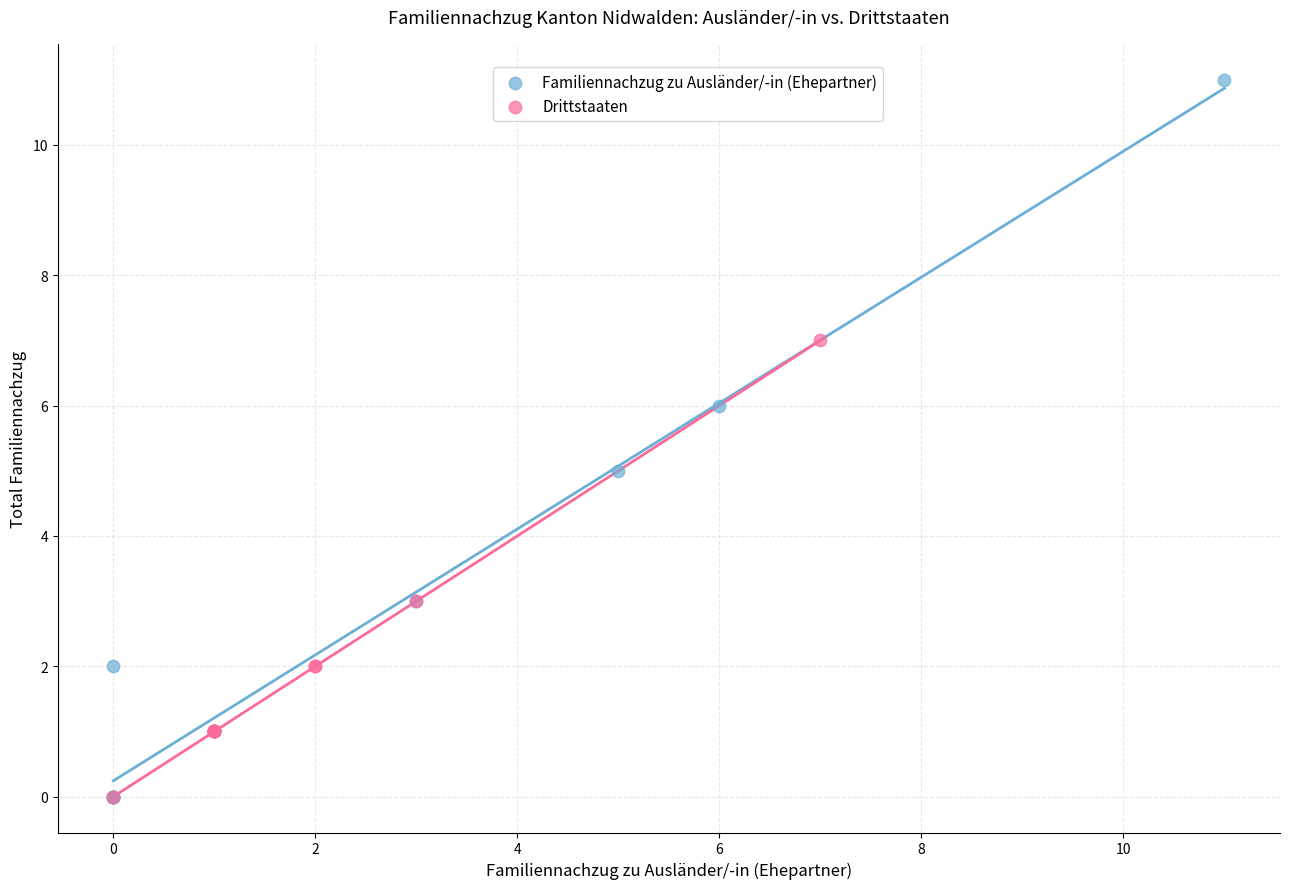

What are all the series names shown in the legend?

Familiennachzug zu Ausländer/-in (Ehepartner), Drittstaaten